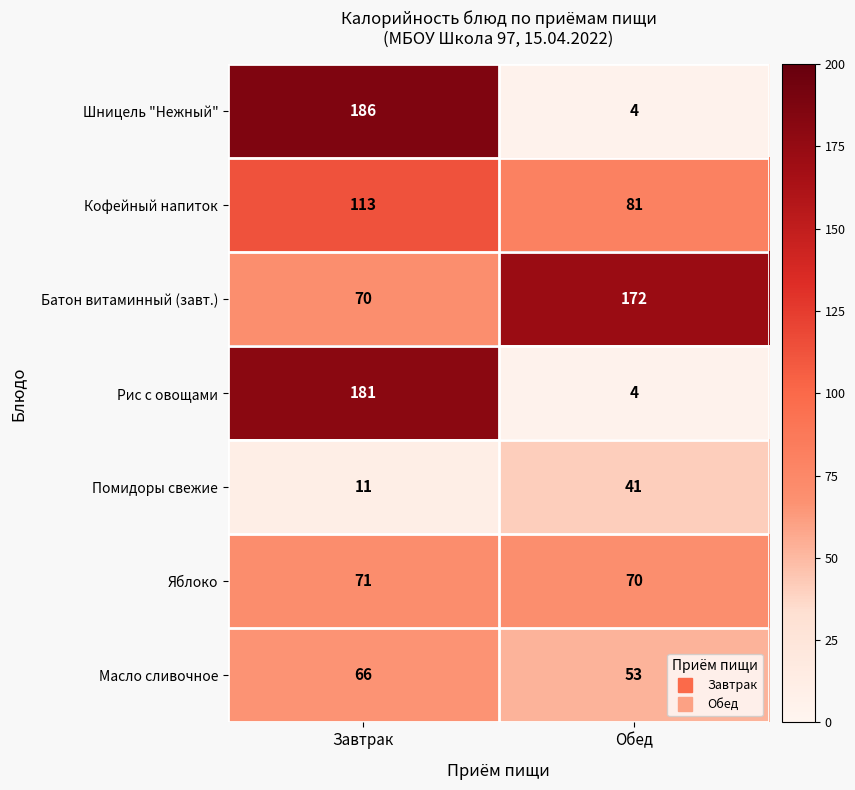

What is the spread (max minus min) of values at Завтрак?

175